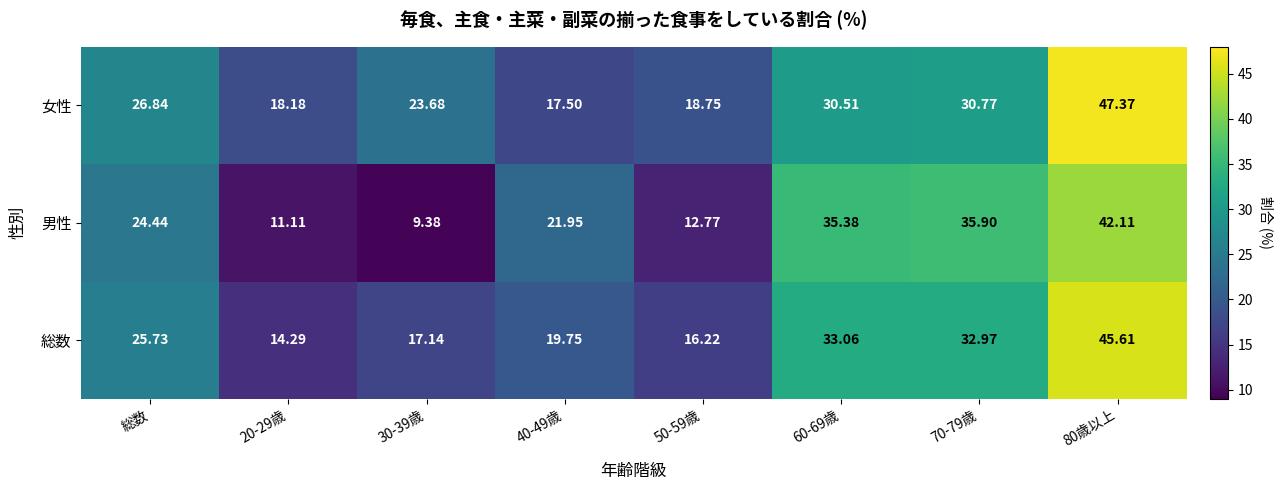

How many series are shown in this chart?

3